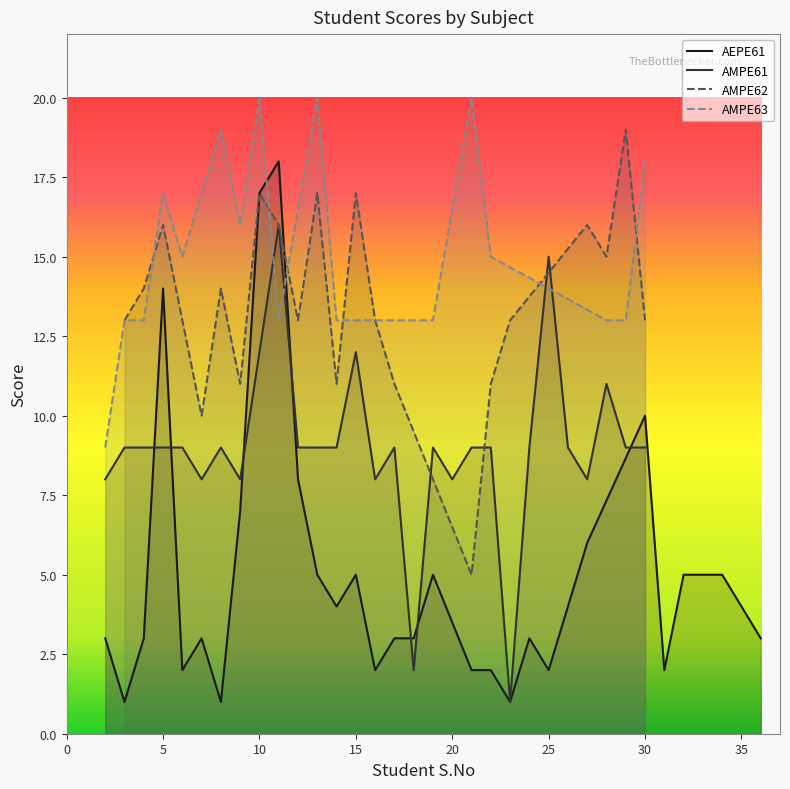

What is the highest value of the AEPE61 series?

18